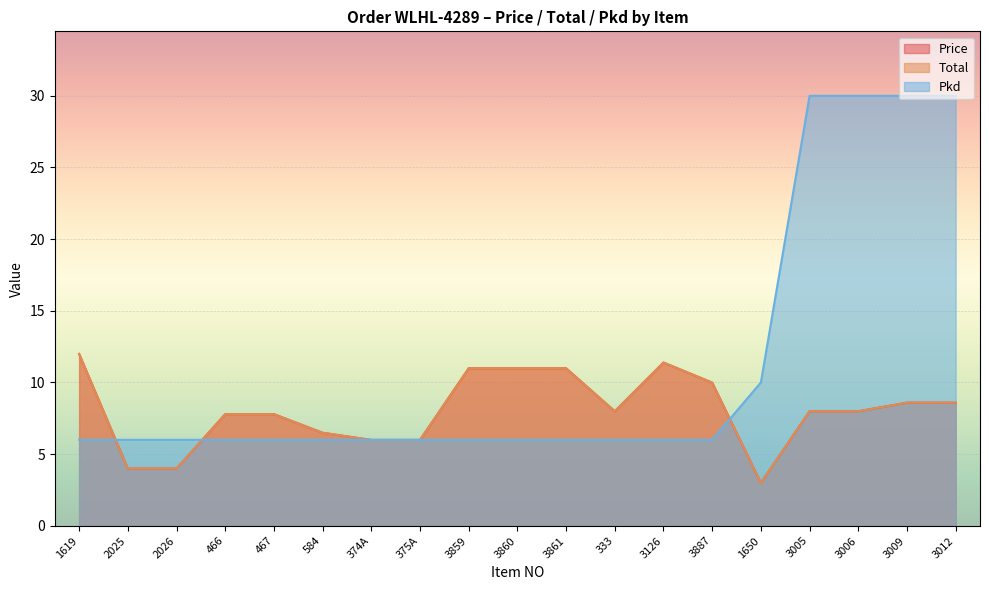

What is the smallest value displayed?

3.0